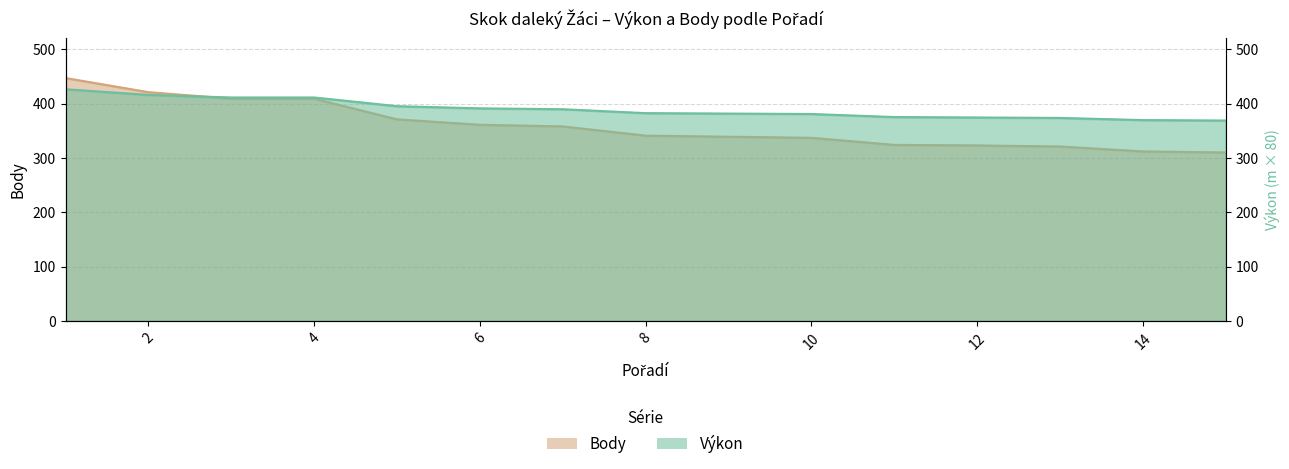

After their last crossing, which series has the higher values: Body or Výkon?

Výkon